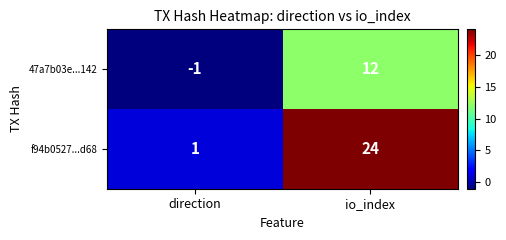

The 47a7b03e...142 series shows -1 at direction. True or false?

True